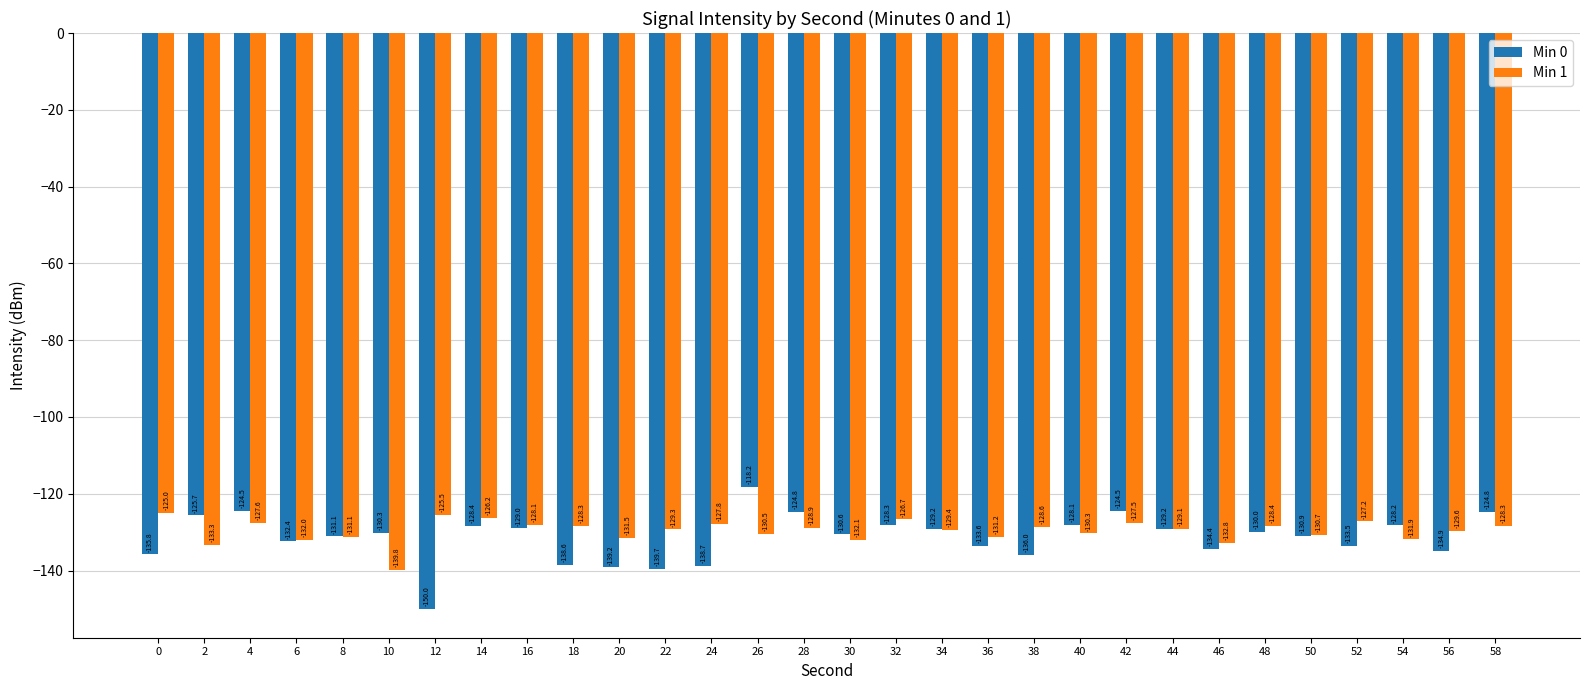

How many values in the Min 1 series are below -129?

16